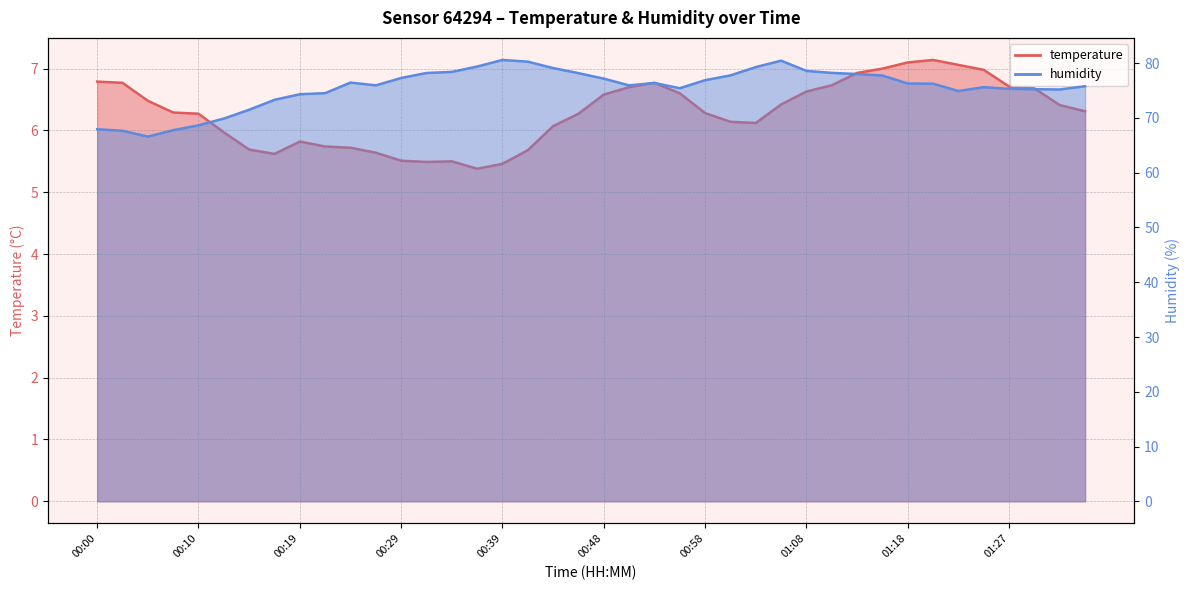

What are all the series names shown in the legend?

temperature, humidity